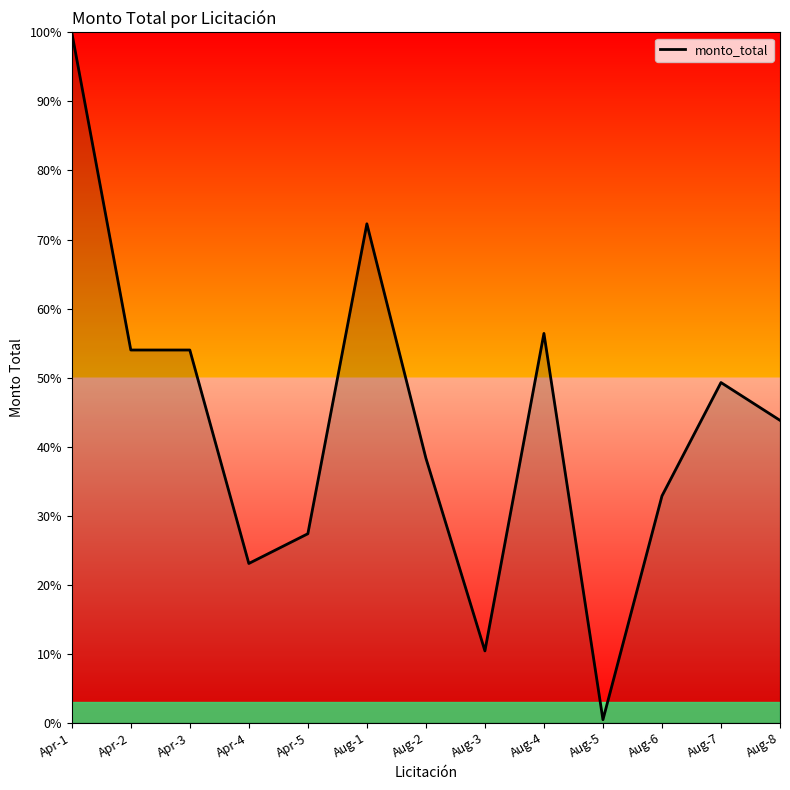

At which label is the value closest to 0?

Aug-5